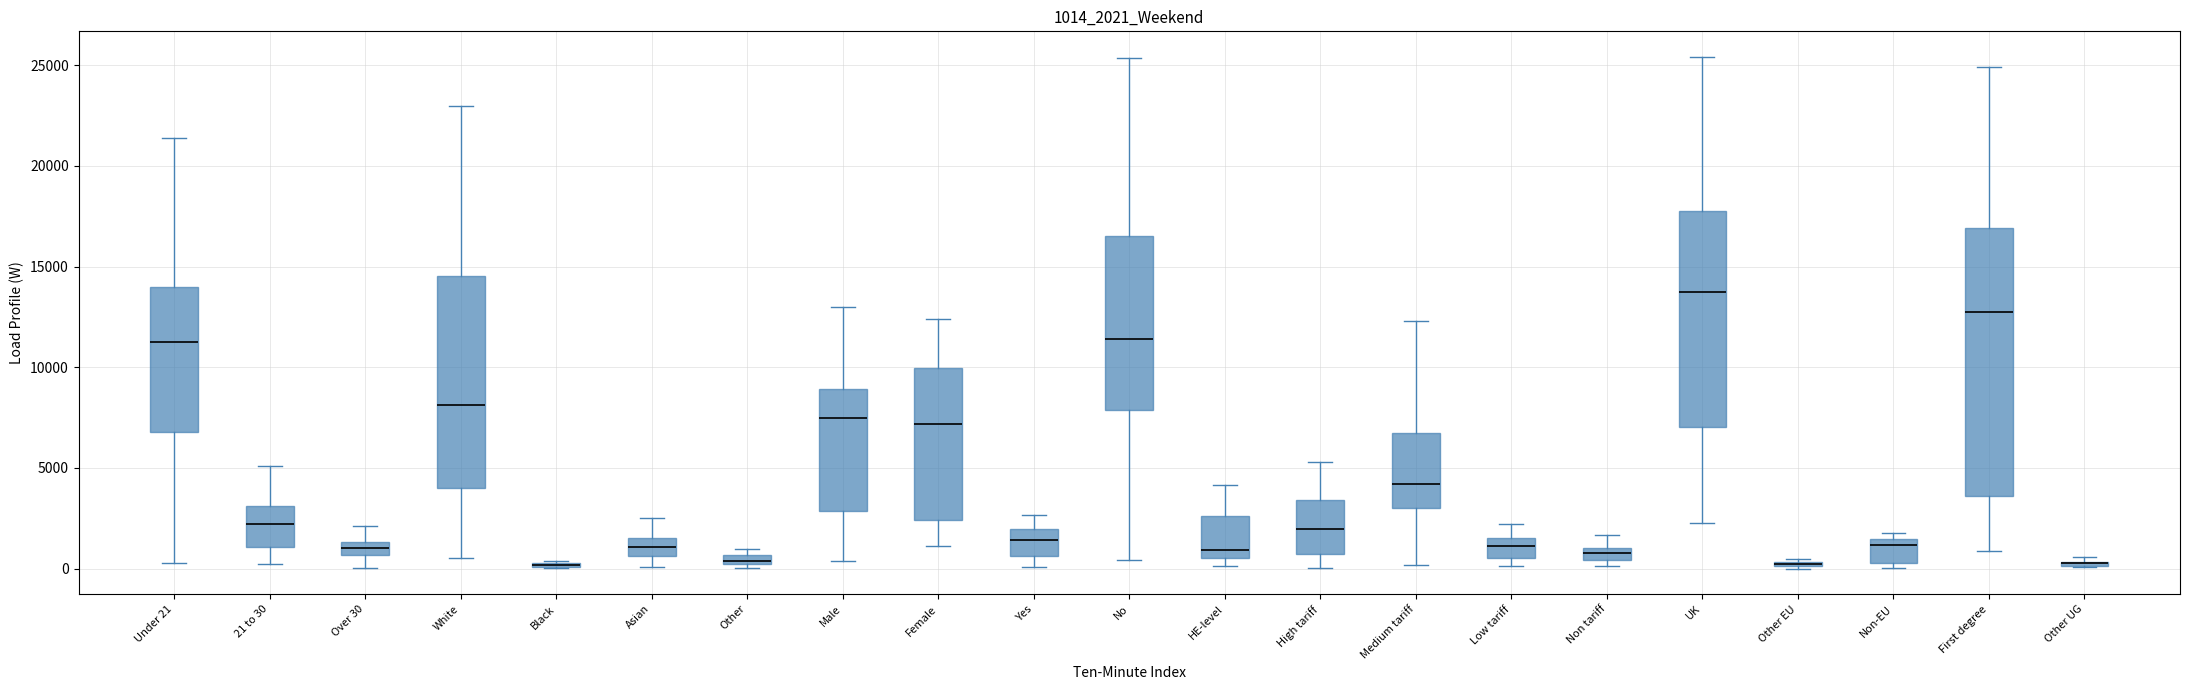

Where does the median line of the box for First degree sit on the y-axis? The values are not printed on the chart, so give them approximately, as read against the axis.

12500